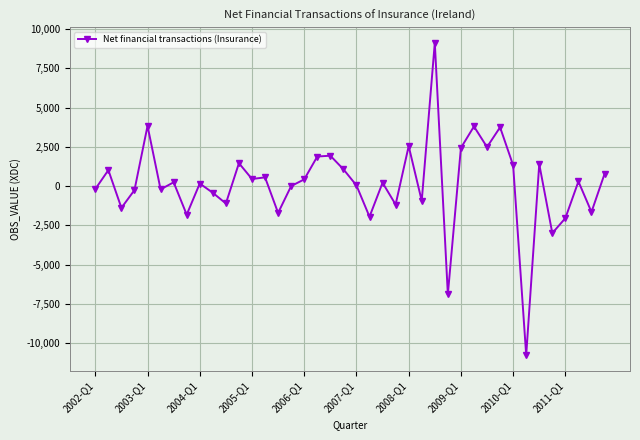

What is the sum of all values?

5731